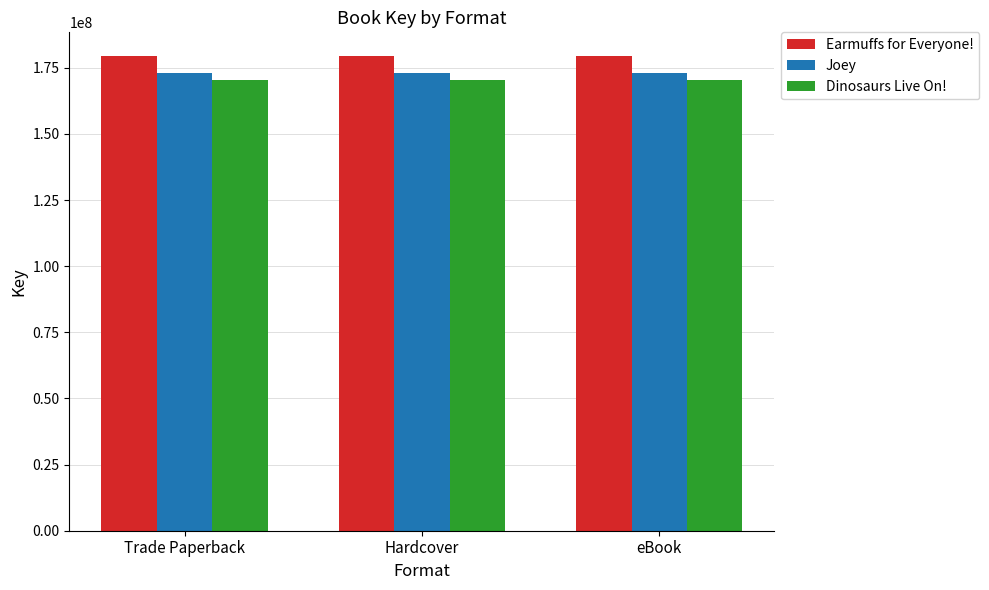

What is the spread (max minus min) of values at eBook?

8889124